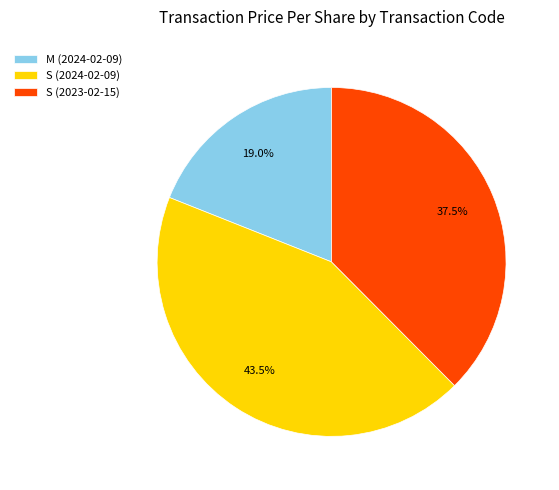

What percentage is NOT represented by M (2024-02-09)?

81.0%